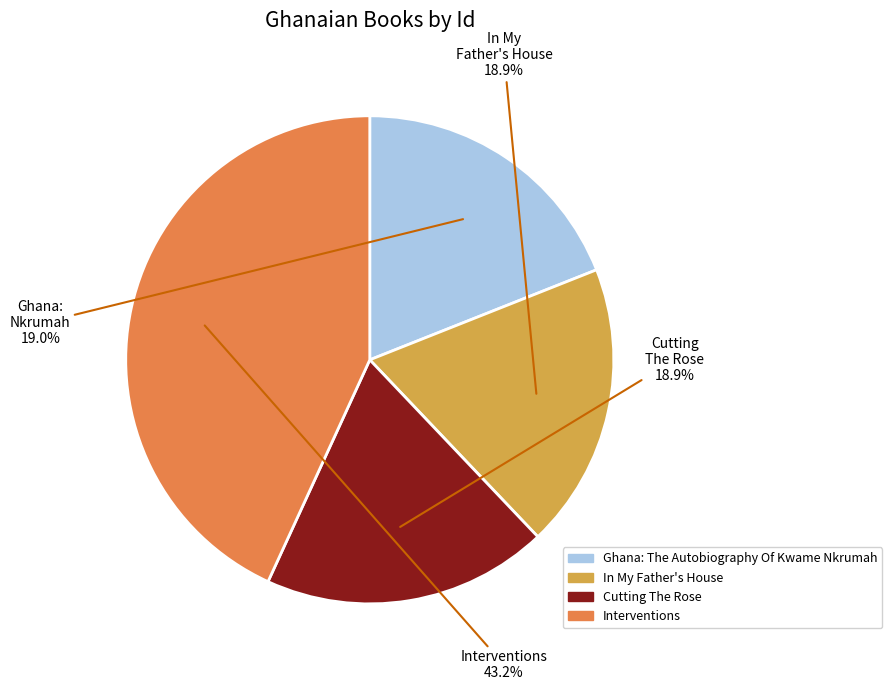

Is In My Father's House the majority of the pie?

No